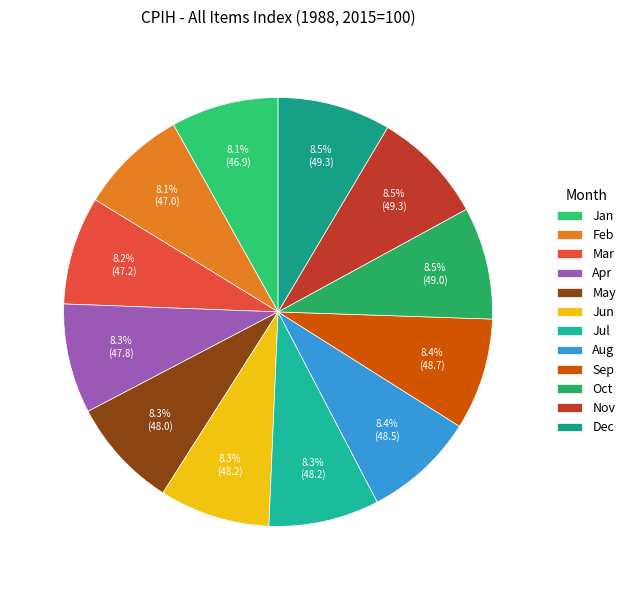

Rank the categories by value from highest to lowest.

Nov, Dec, Oct, Sep, Aug, Jun, Jul, May, Apr, Mar, Feb, Jan